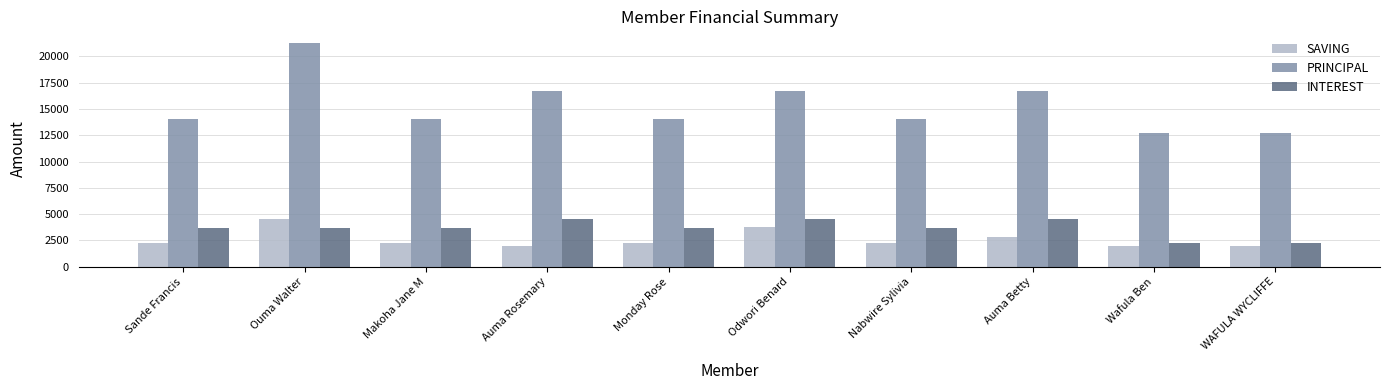

What is the smallest value displayed?

2000